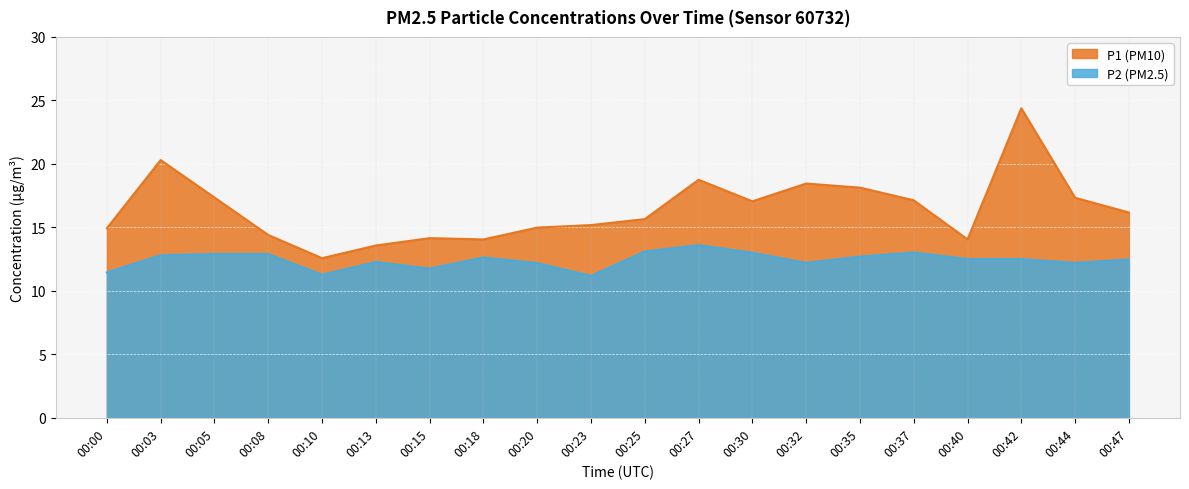

Does the chart display data point markers on the line(s)?

No